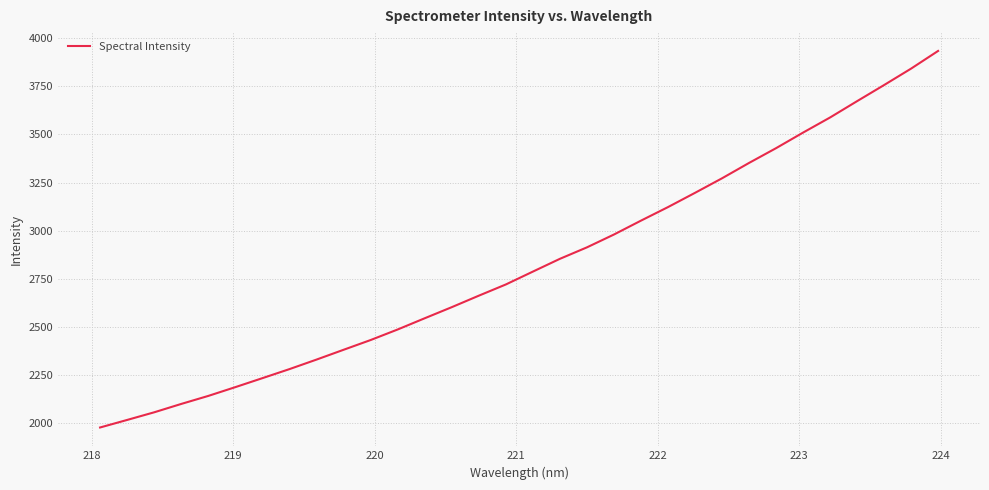

What is the difference between the maximum and minimum values?

1956.1